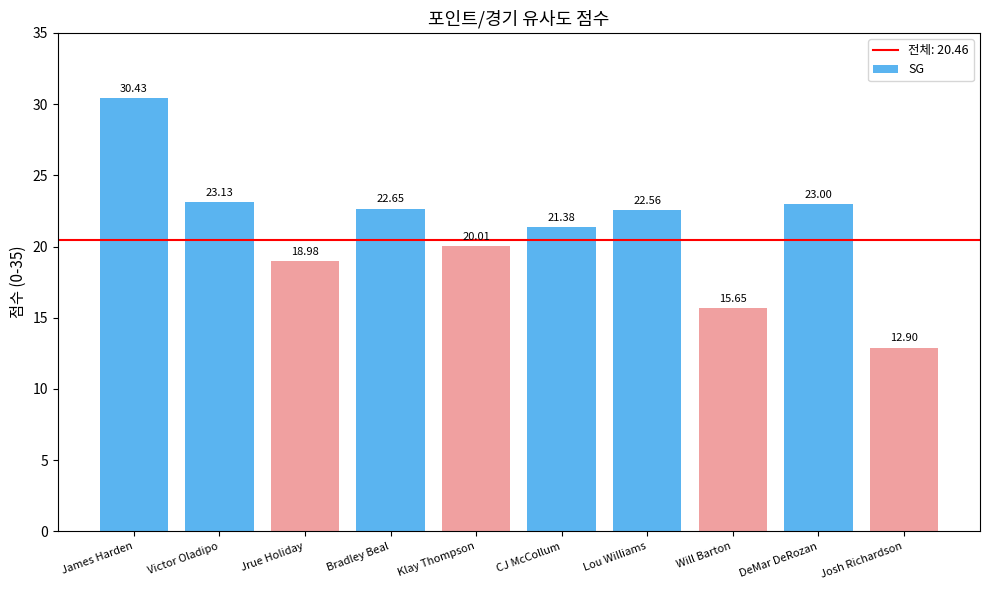

List the labels in order of value, smallest first.

Josh Richardson, Will Barton, Jrue Holiday, Klay Thompson, CJ McCollum, Lou Williams, Bradley Beal, DeMar DeRozan, Victor Oladipo, James Harden